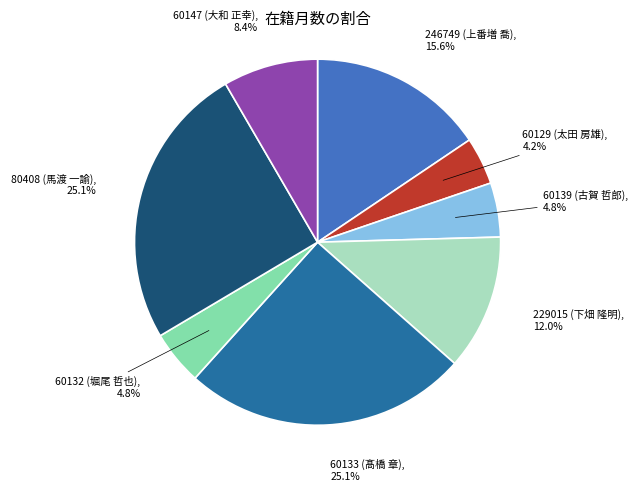

Count the number of slices in the pie.

8